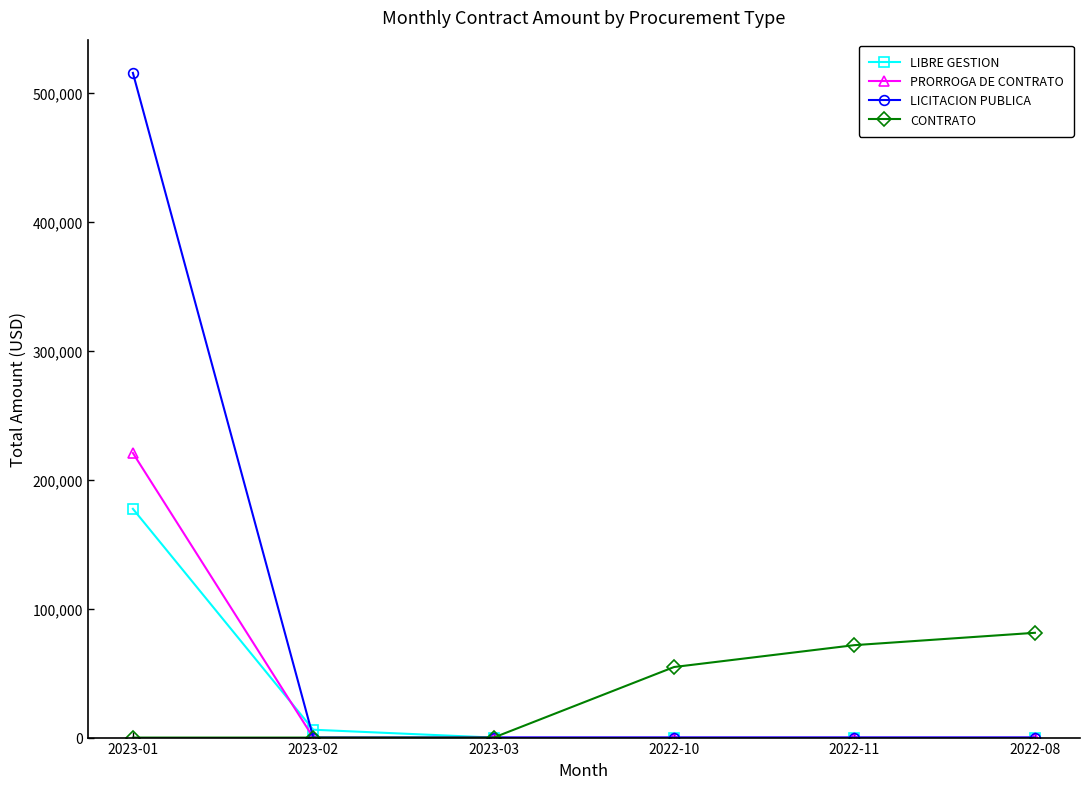

Where do LICITACION PUBLICA and LIBRE GESTION first cross each other?

2023-01 and 2023-02